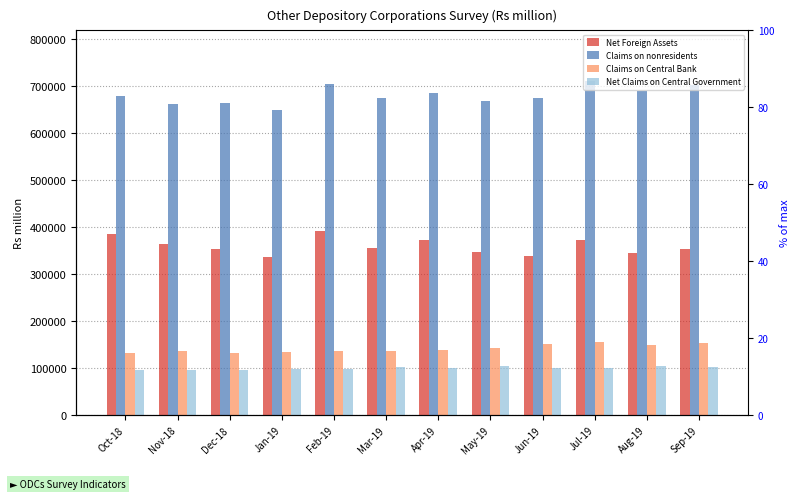

True or false: Net Claims on Central Government has a value of 104956.5 at May-19.

True